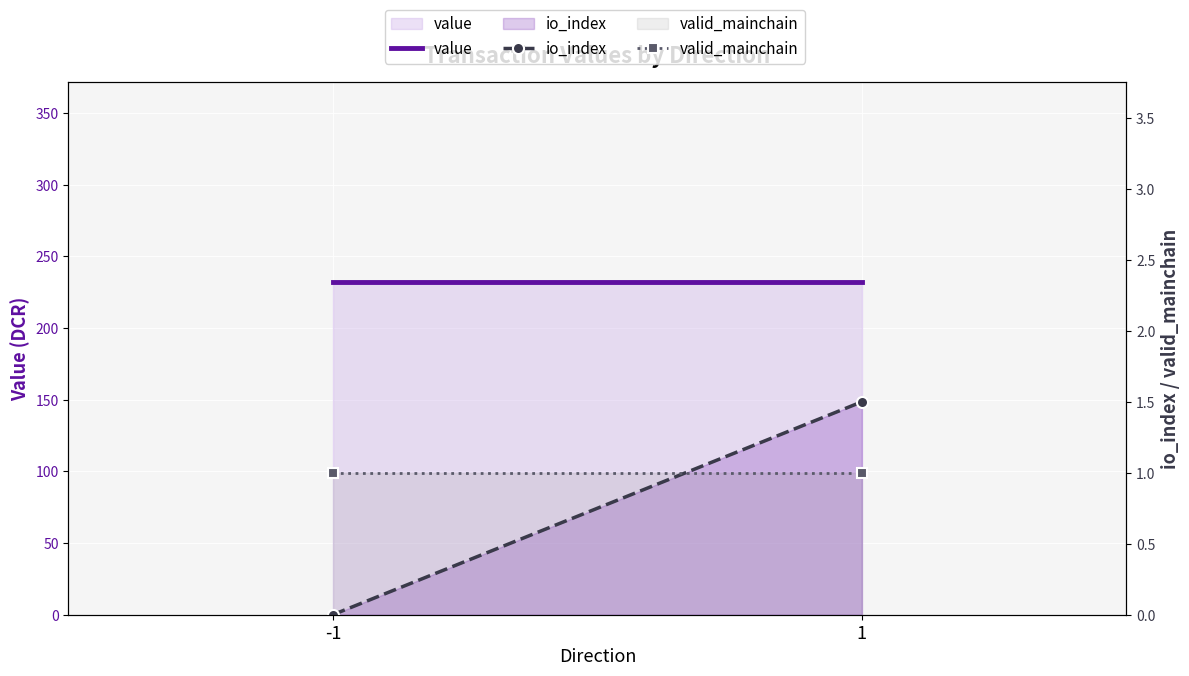

What is the spread (max minus min) of values at 1?

231.1